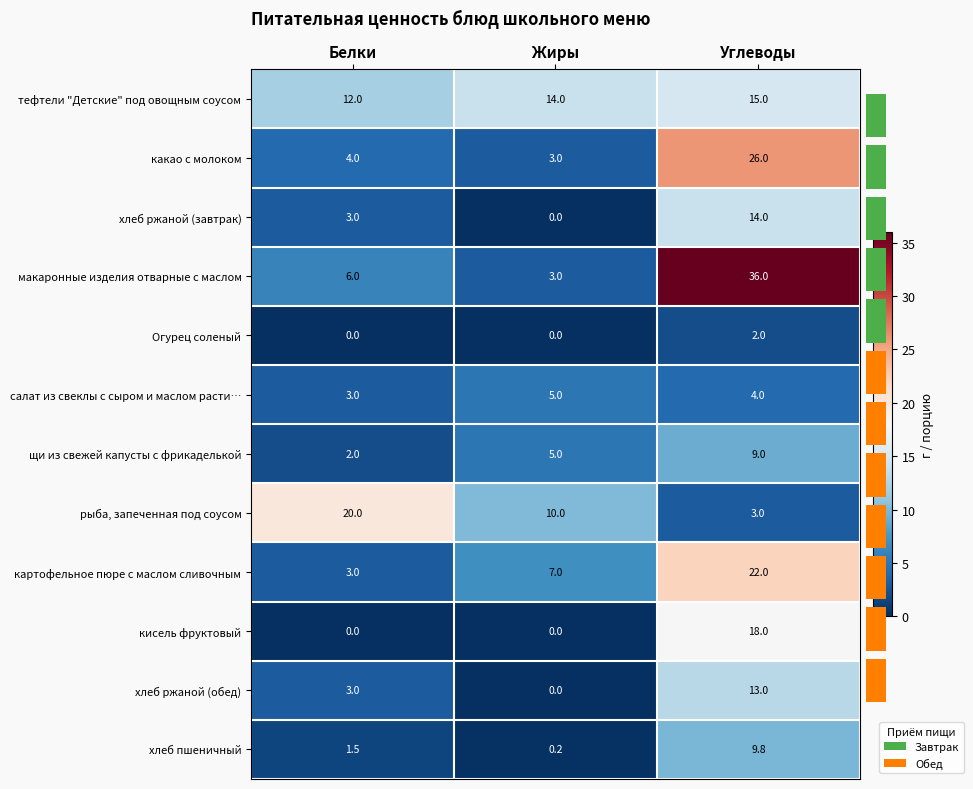

Is the value of хлеб ржаной (обед) at Углеводы greater than the value of хлеб пшеничный at Углеводы?

Yes